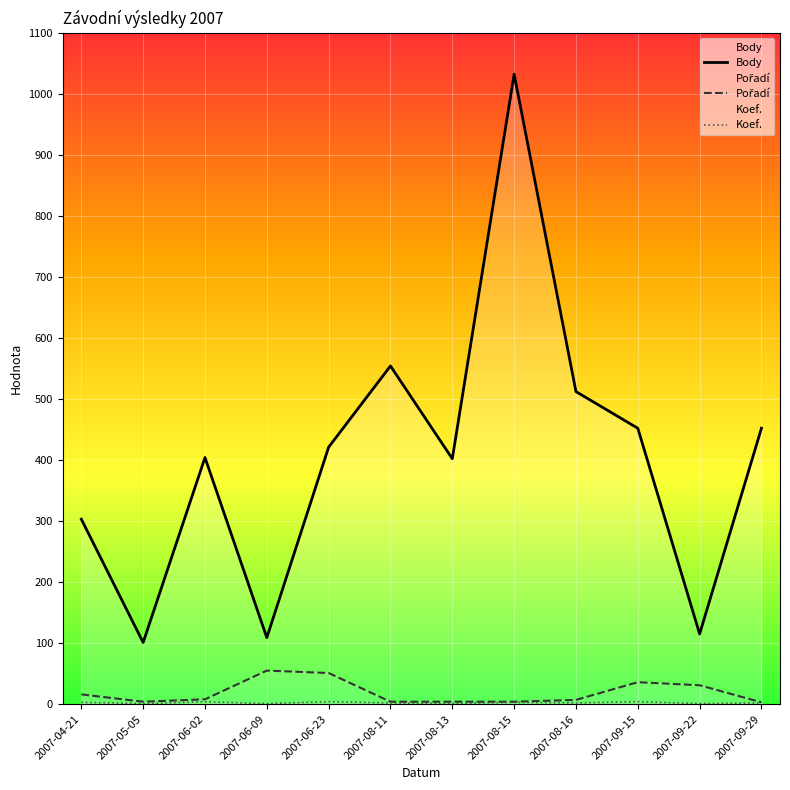

What is the total value across all series at 2007-04-21?

322